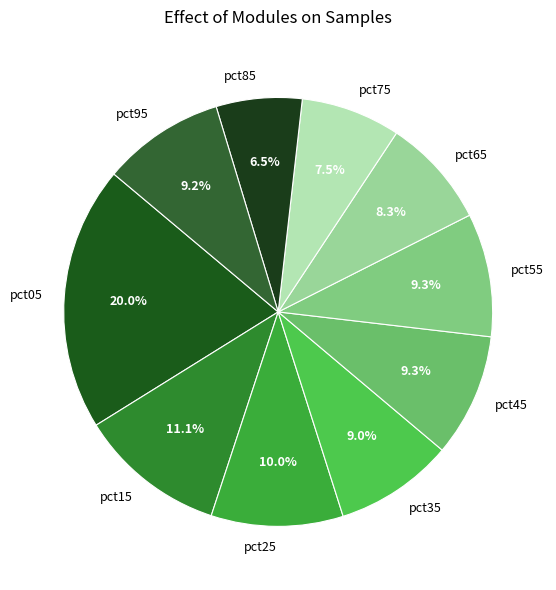

What percentage is the pct05 slice, to the nearest percent?

20%